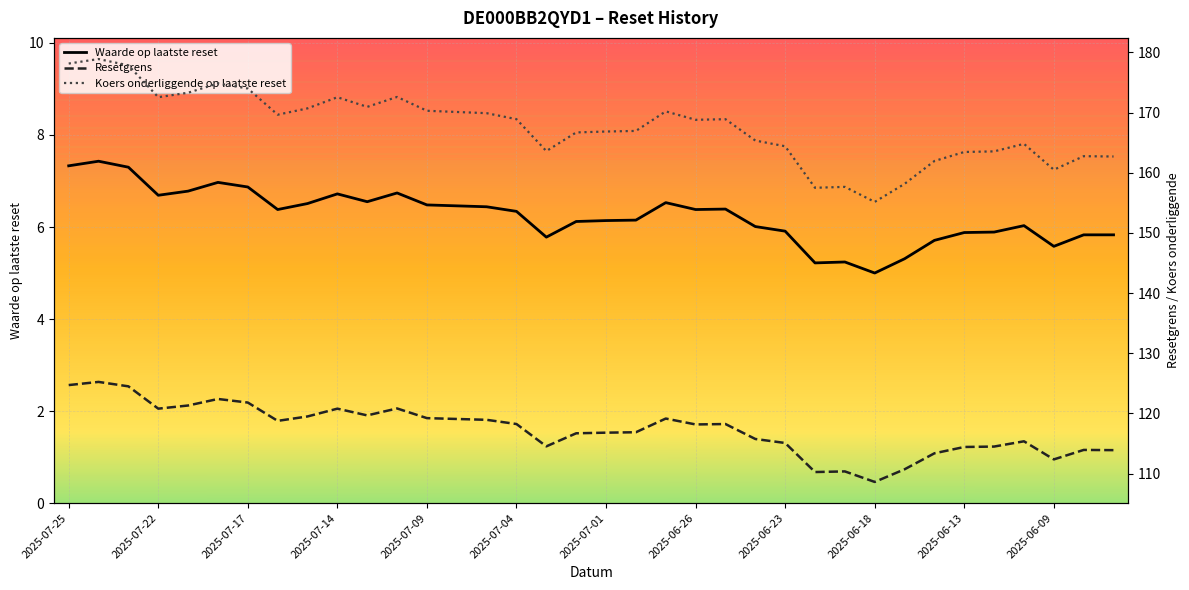

How many interior local valleys does the Koers onderliggende op laatste reset series have?

8